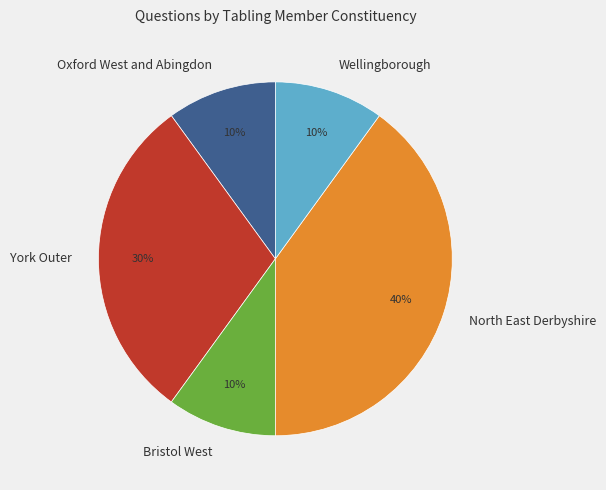

Does Bristol West represent more than half of the total?

No